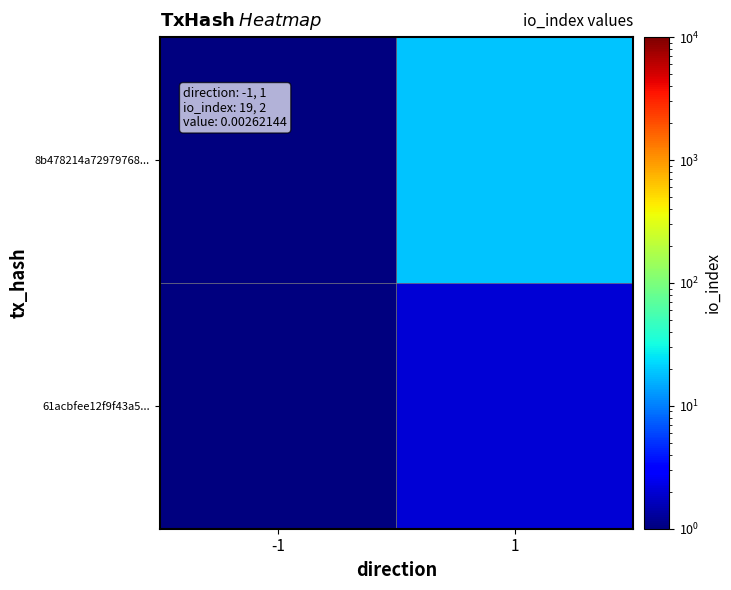

Which has a higher value, 1 or -1?

1